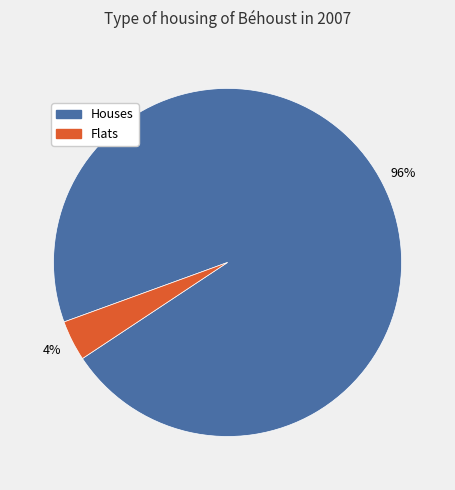

What is the majority slice?

Houses